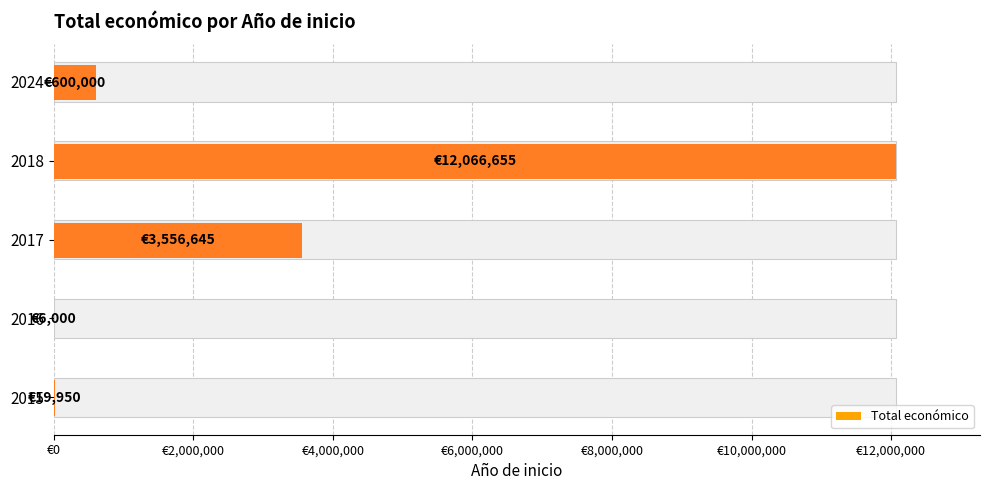

Is it true that the value at 2016 is 6000?

True